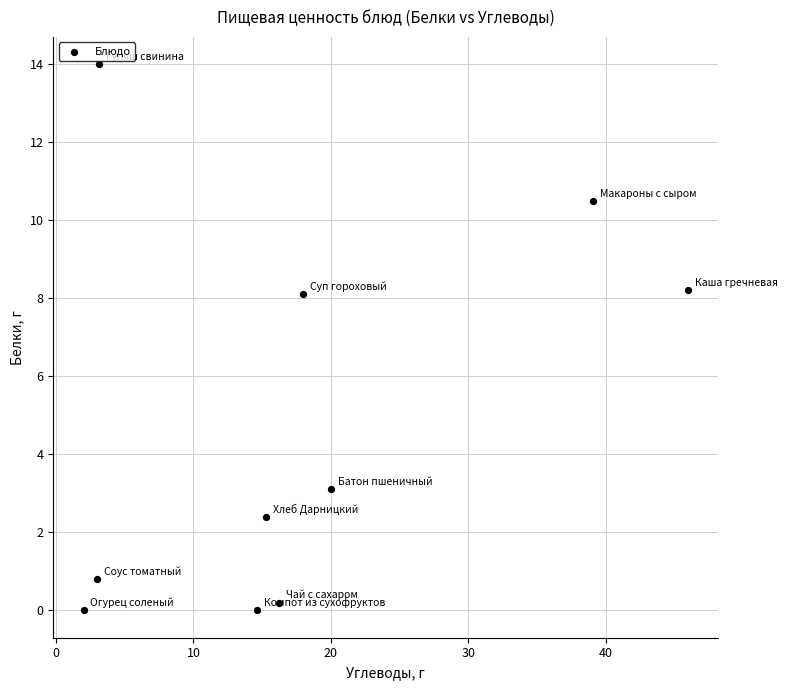

What is the range of Y values (max minus min)?

14.0